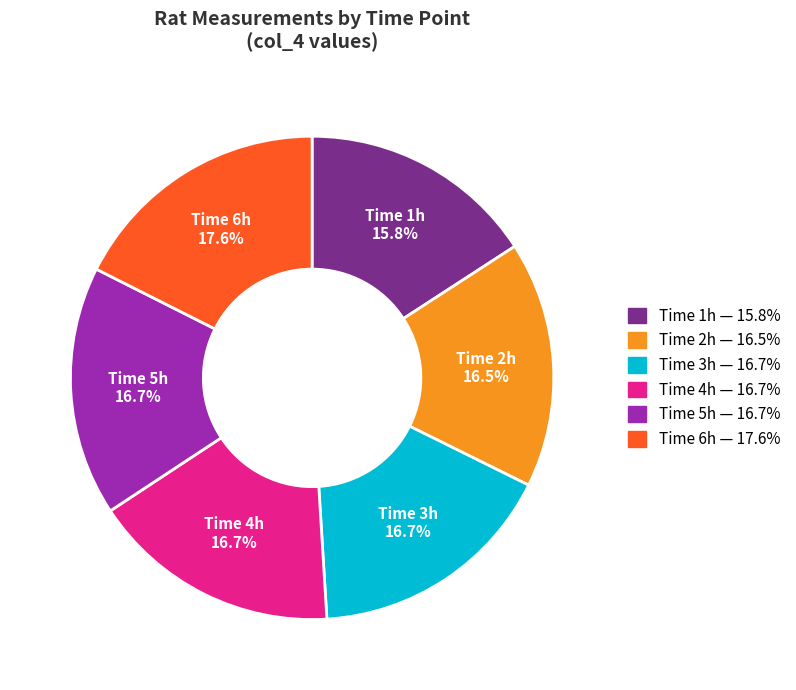

How many slices are in this pie chart?

6